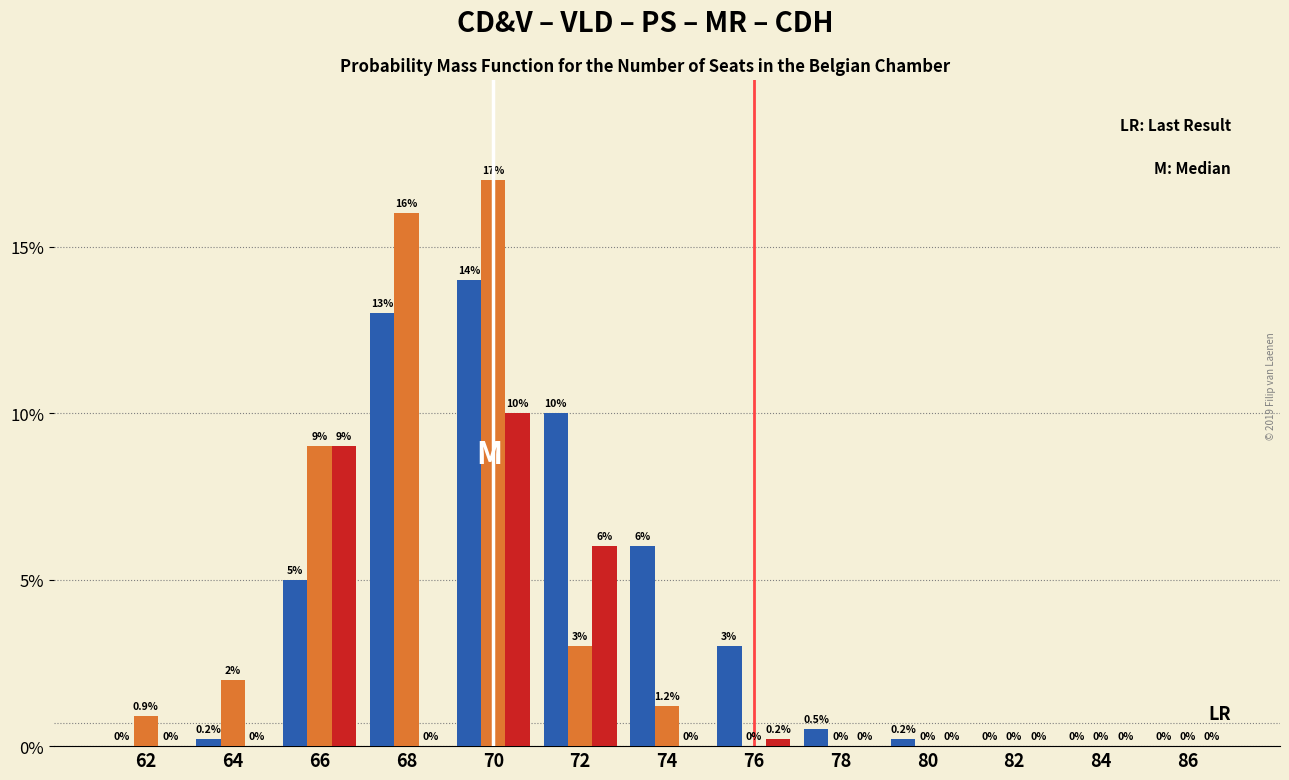

At which category is the sum across all series the highest?

70